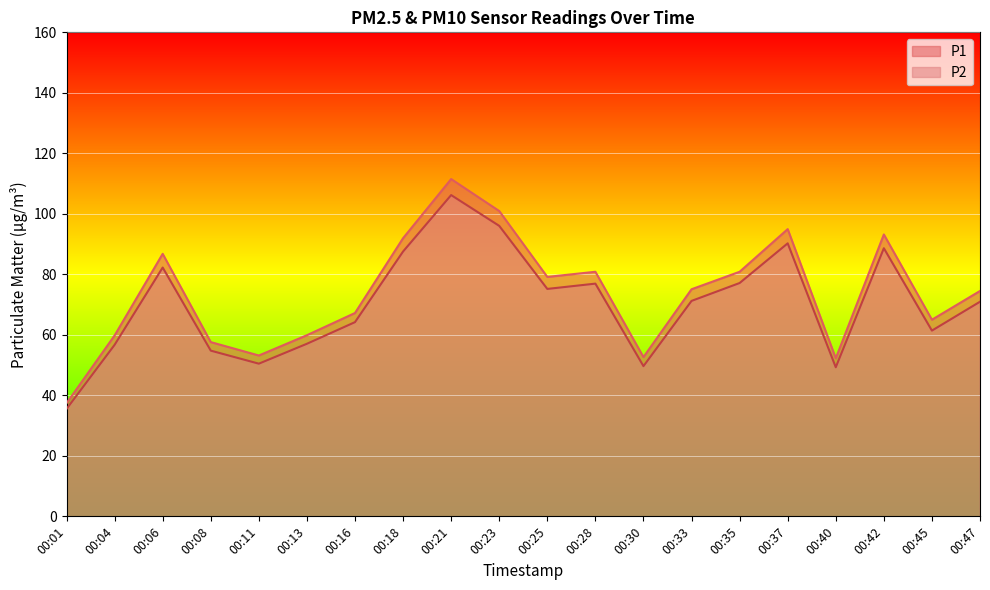

What is the highest value of the P2 series?

106.2